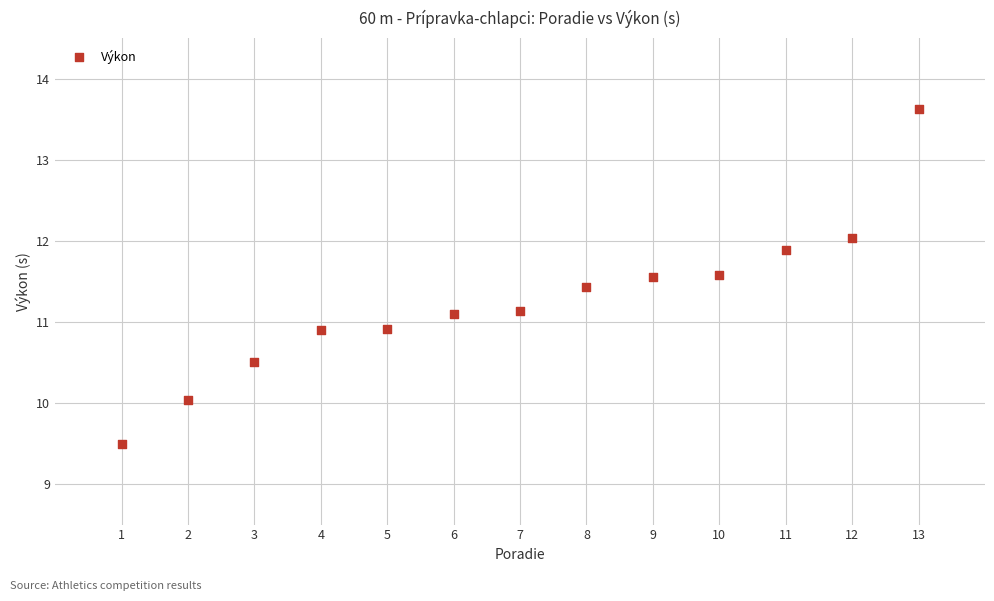

What is the range of Y values (max minus min)?

4.1